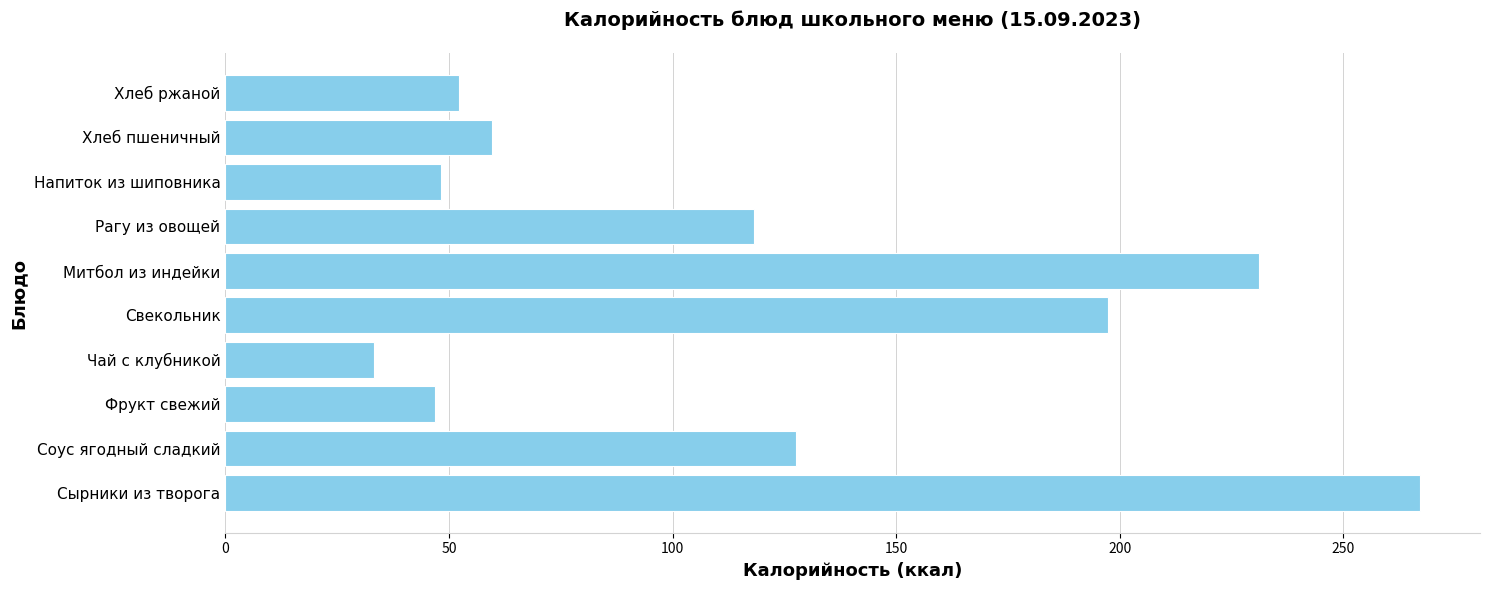

True or false: the data shows 33.2 at Чай с клубникой.

True